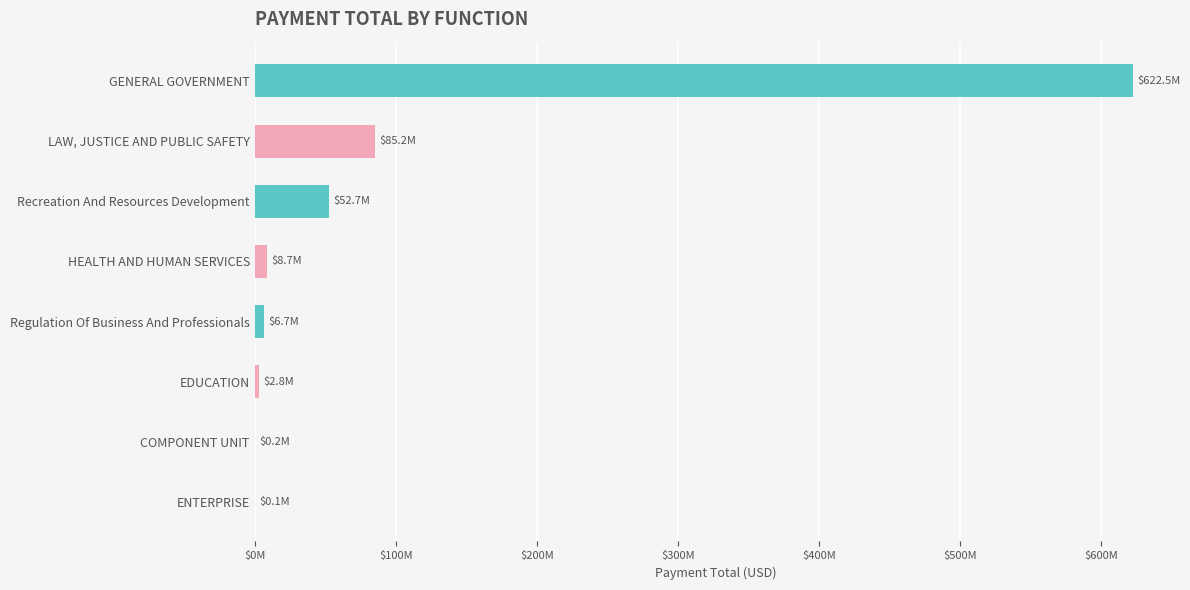

What is the smallest value displayed?

69244.6